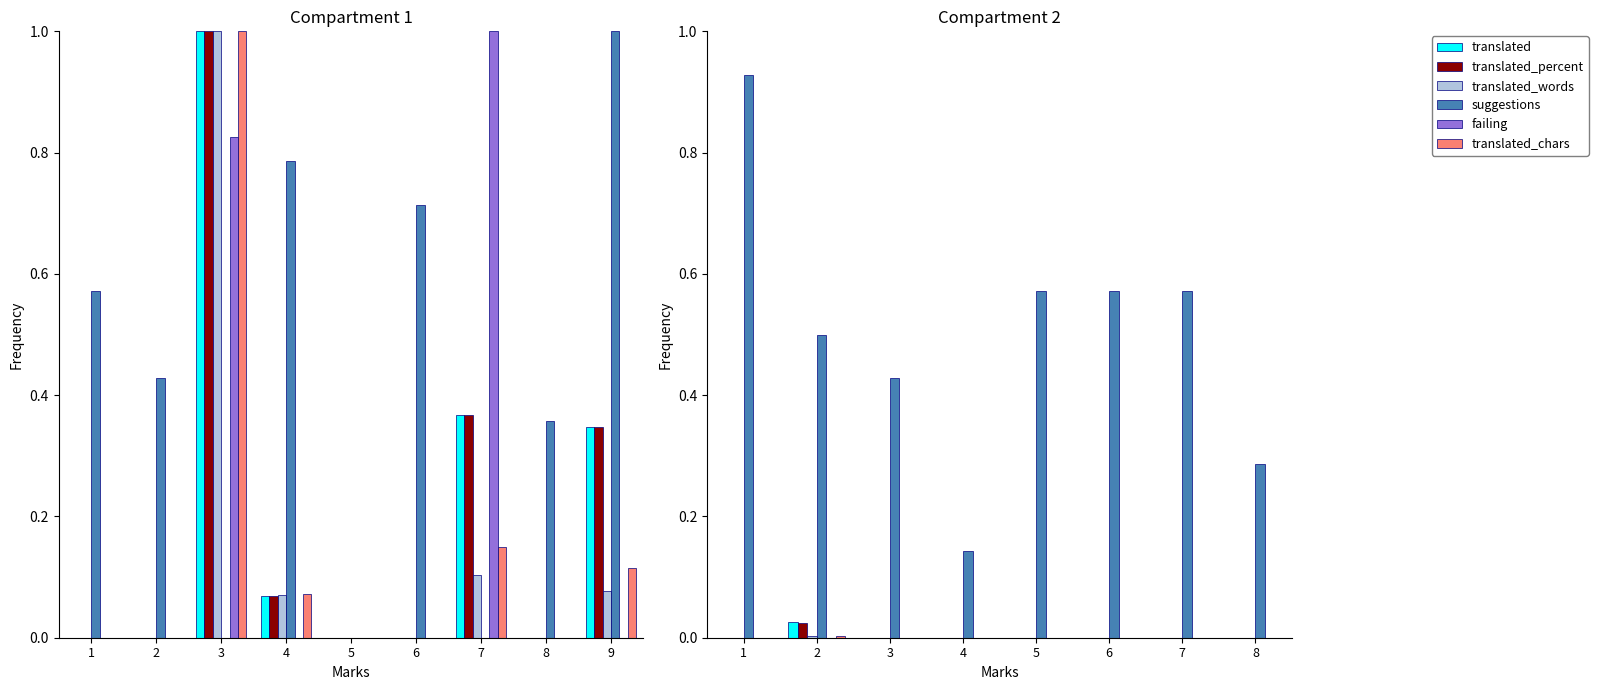

Count the number of categories in the chart.

8